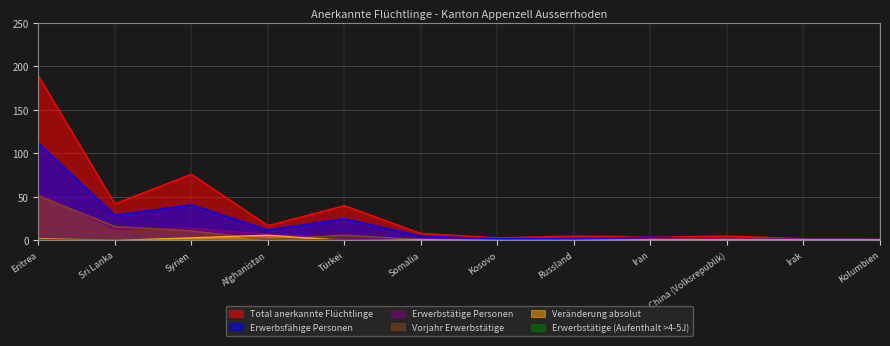

What is the total value across all series at Türkei?

75